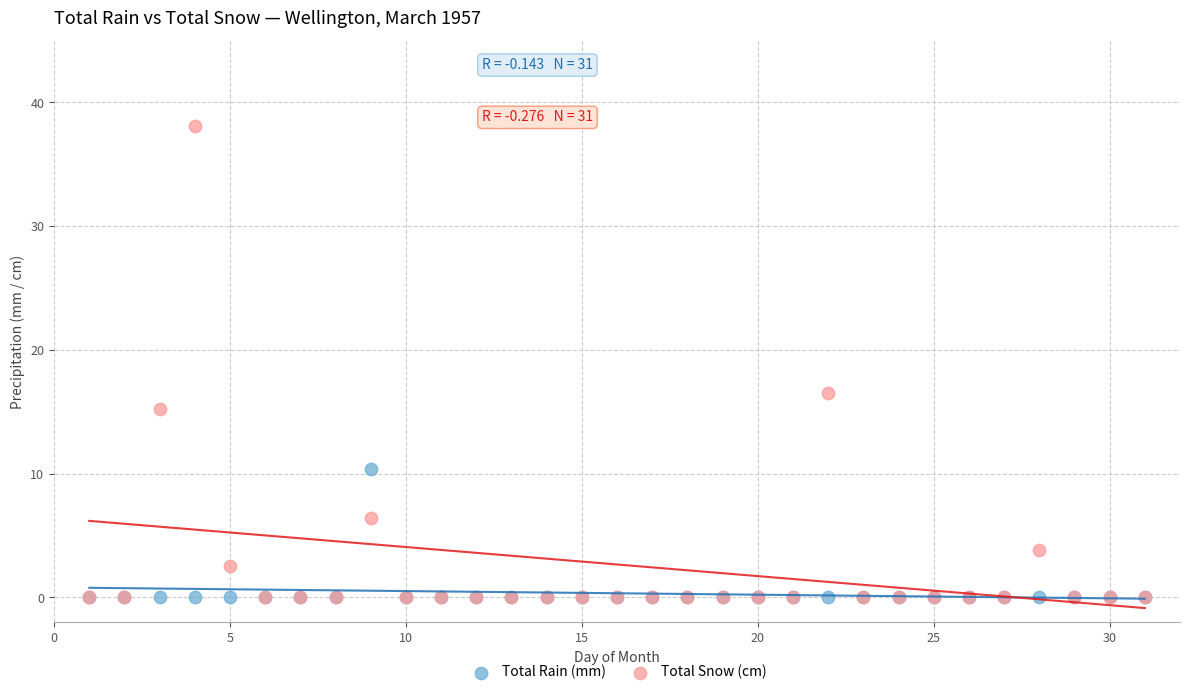

In the Total Snow (cm) series, what Y value is closest to 19?

16.5